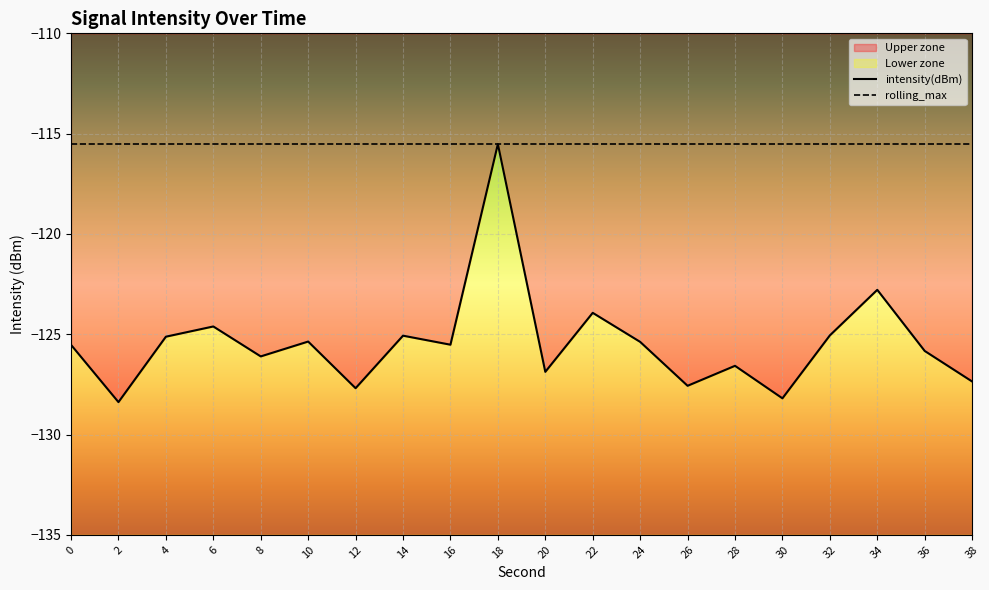

What is the approximate value of intensity(dBm) at 12?

-127.7